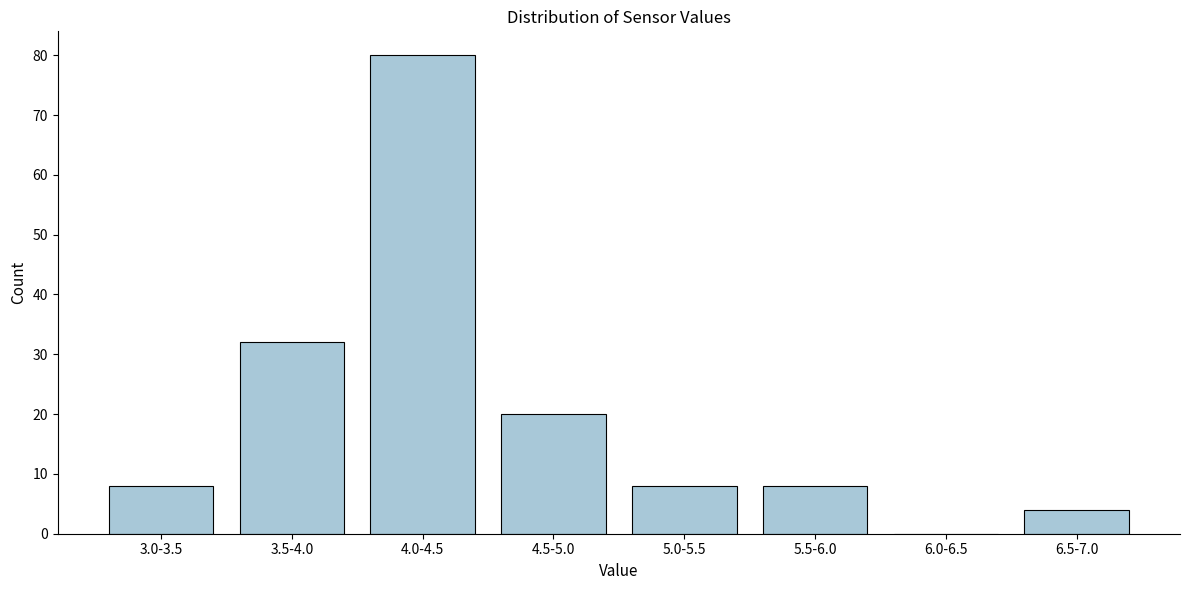

Reading left to right, extract all data points from this chart.

3.0-3.5=8	3.5-4.0=32	4.0-4.5=80	4.5-5.0=20	5.0-5.5=8	5.5-6.0=8	6.0-6.5=0	6.5-7.0=4